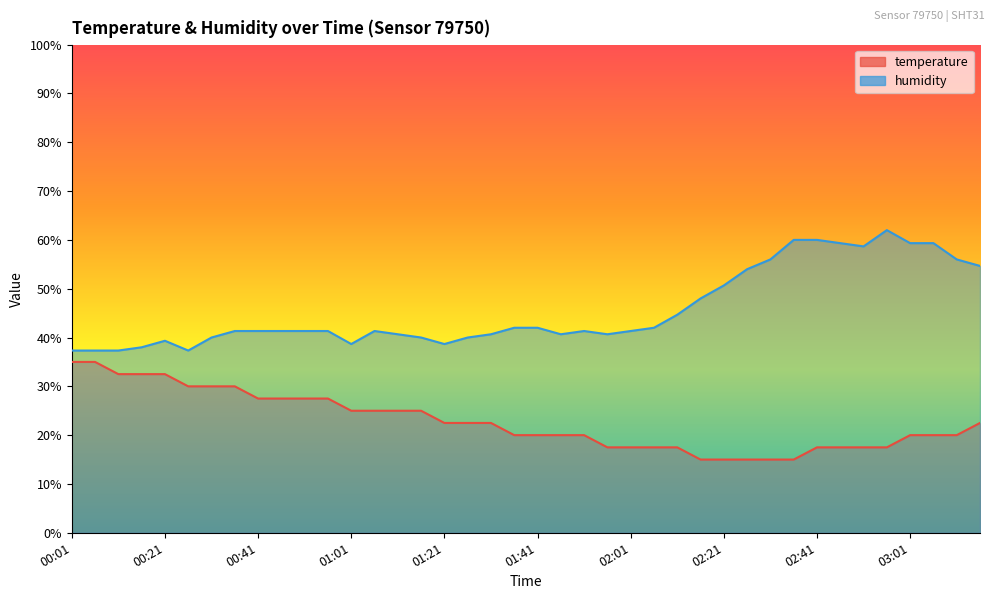

What is the label of the 40th point from the left?

03:16